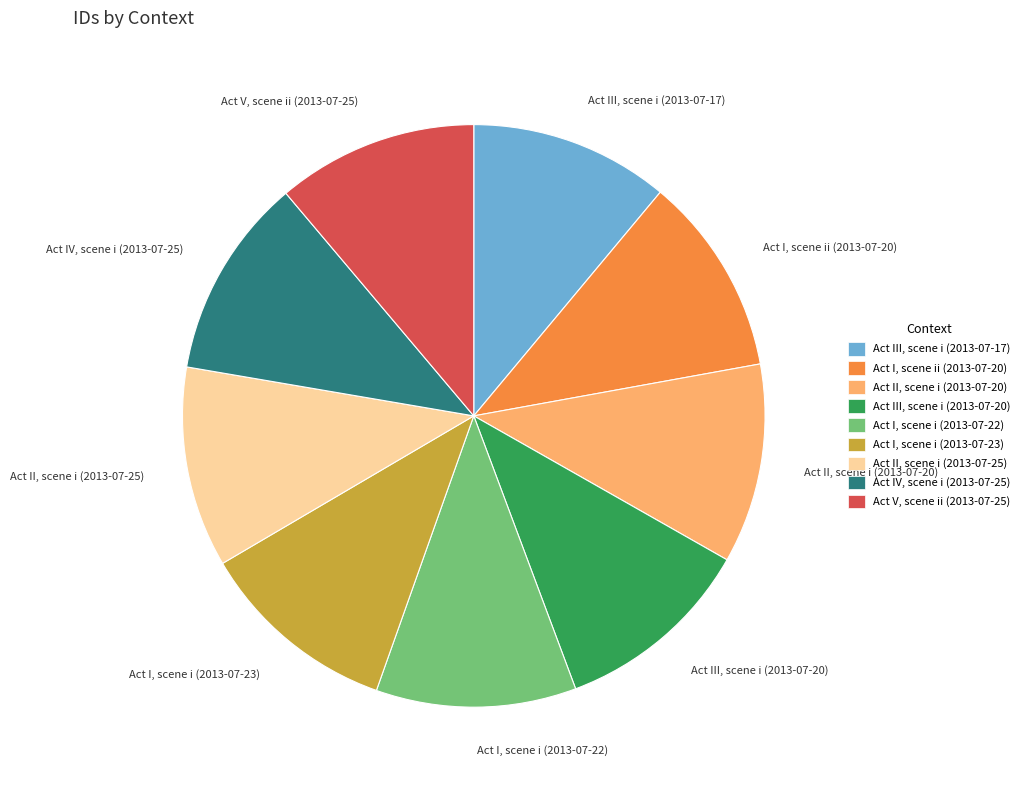

Approximately how many times larger is the value at Act III, scene i (2013-07-20) compared to Act IV, scene i (2013-07-25)?

1.0